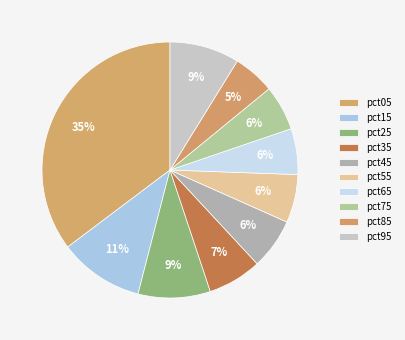

Is there any slice that represents more than half of the pie?

No